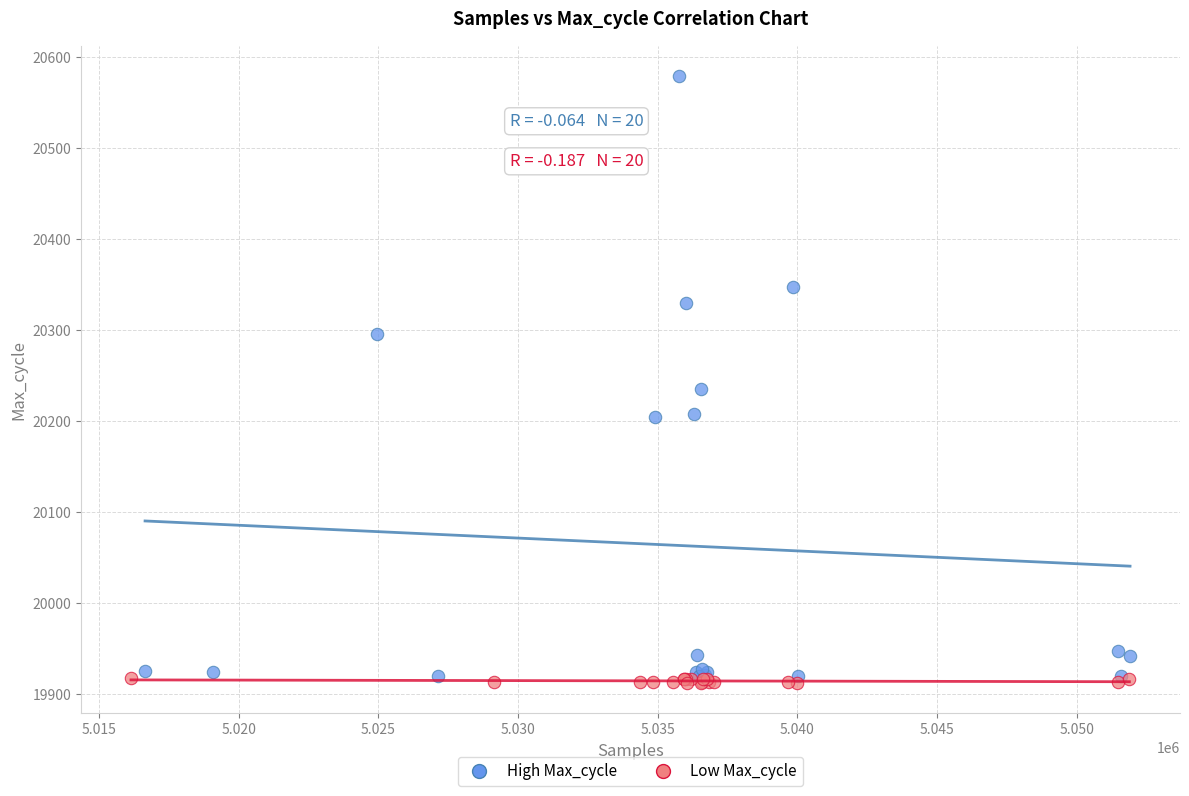

Which series reaches the maximum Y coordinate?

High Max_cycle